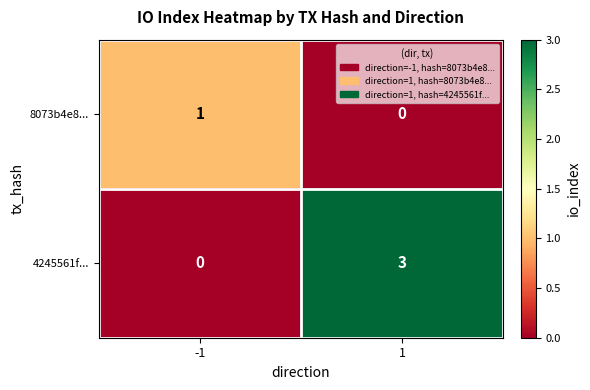

What is the sum of all 4245561f... values?

3